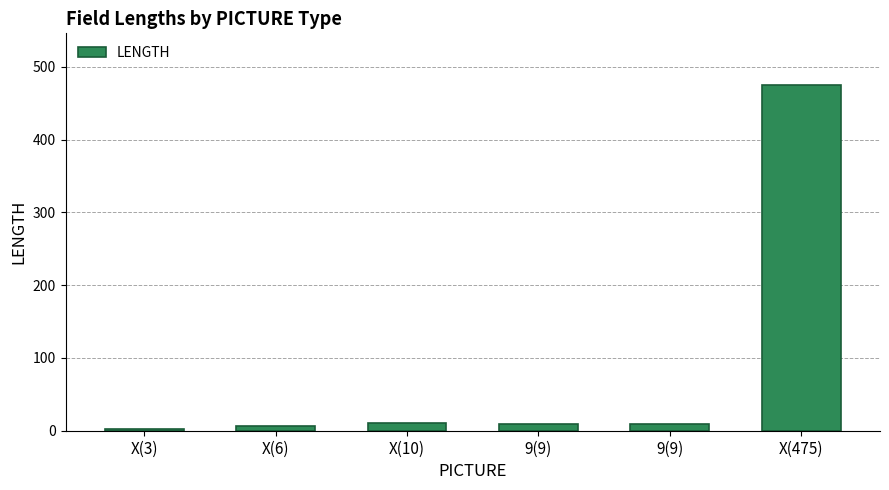

How many bars are there in total?

6